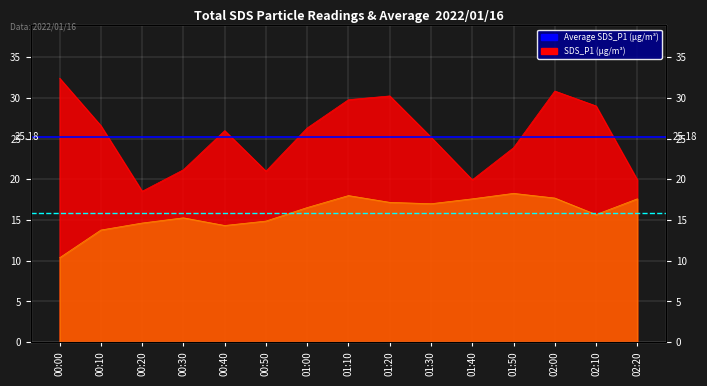

What is the value of the Average SDS_P1 point at the 1st from the left?

25.2